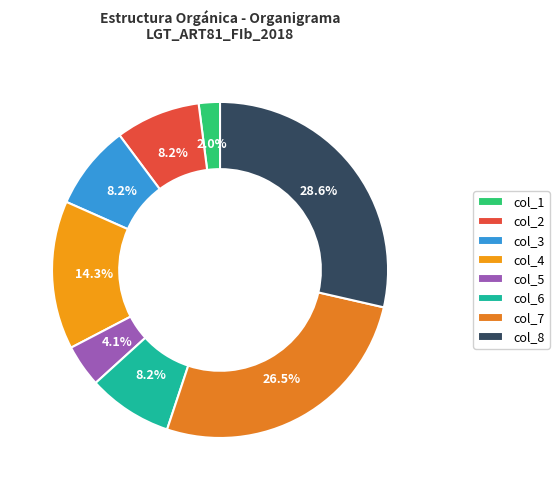

Do col_1 and col_6 together represent more than half of the pie?

No